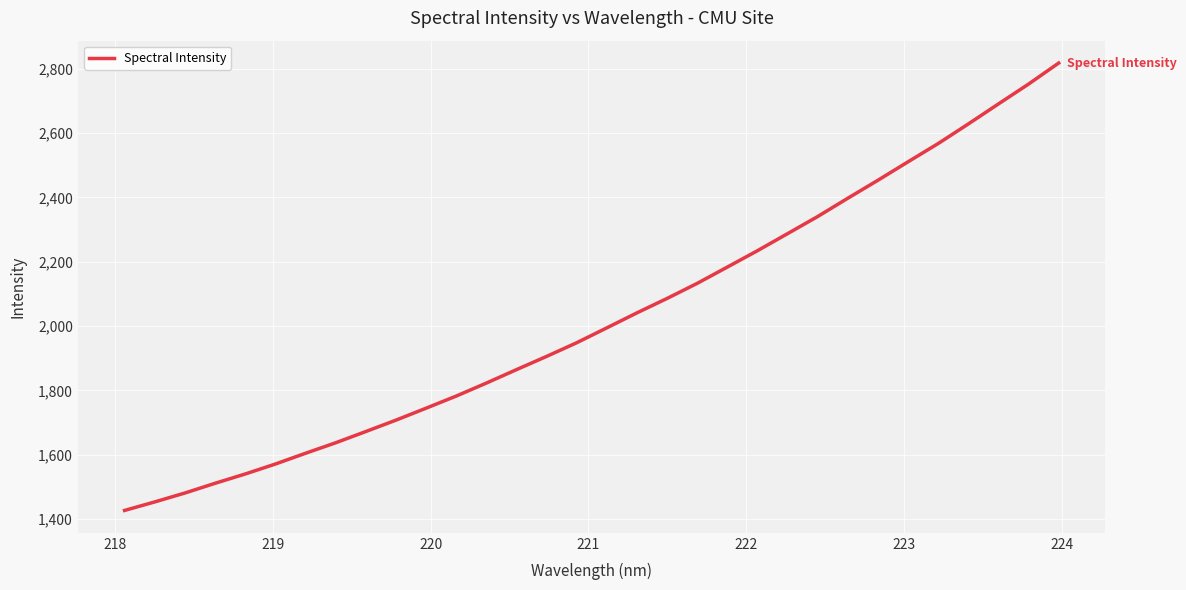

How many series are shown in this chart?

1